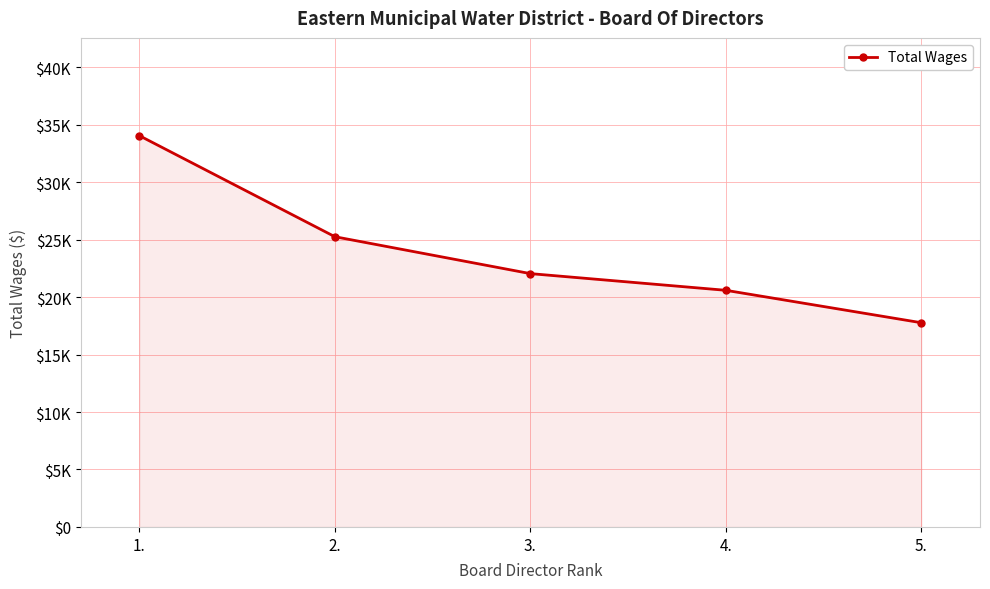

Is this an area chart (filled region under the line)?

Yes